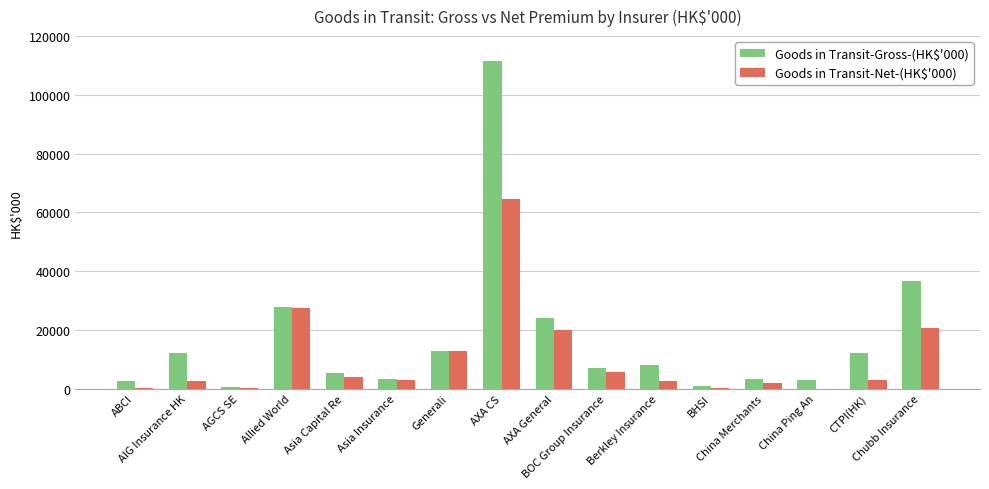

How many data points does each series have?

16